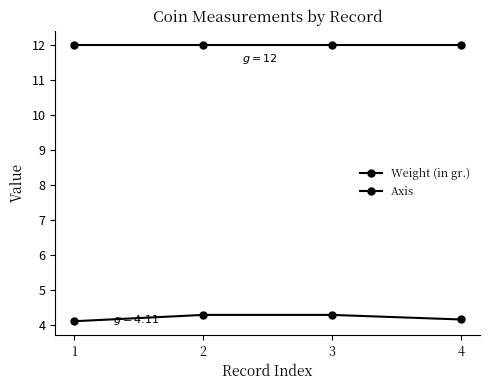

Is this an area chart (filled region under the line)?

No